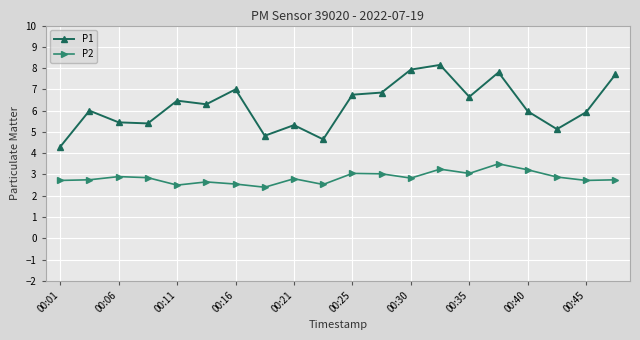

How many interior local valleys does the P2 series have?

6